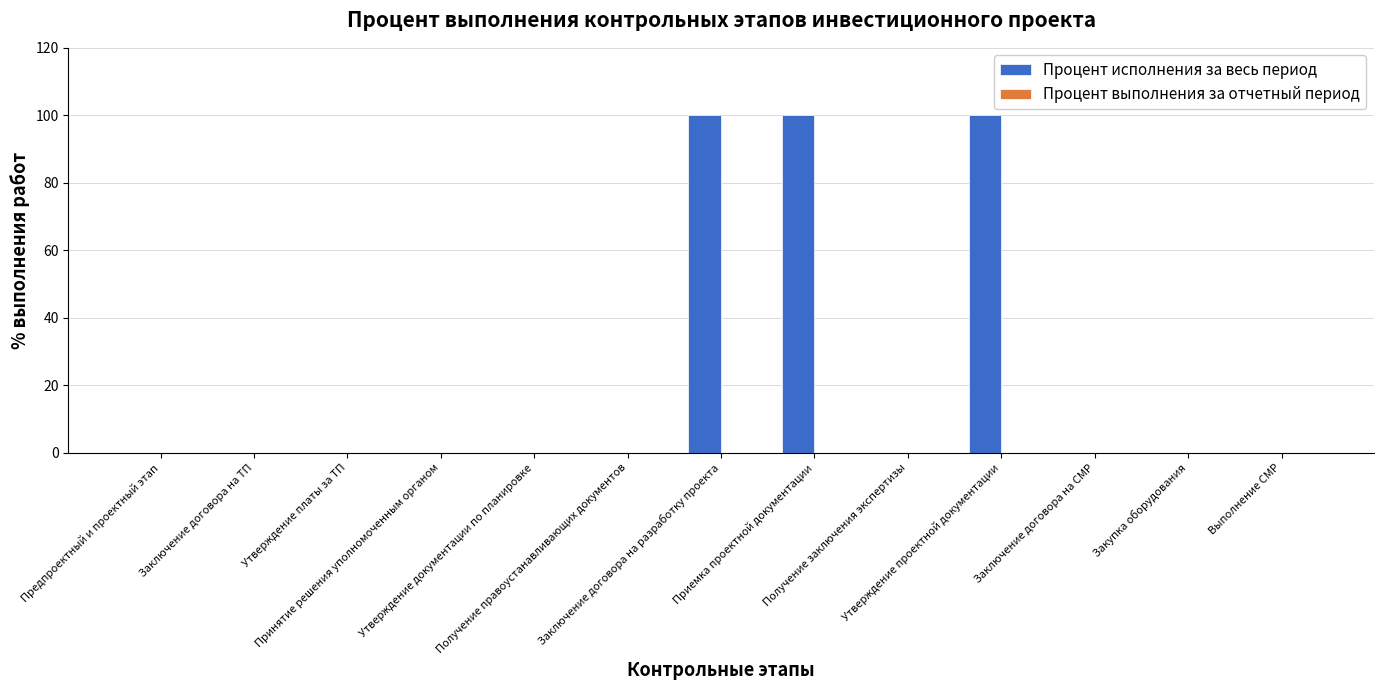

What is the sum of all values?

300